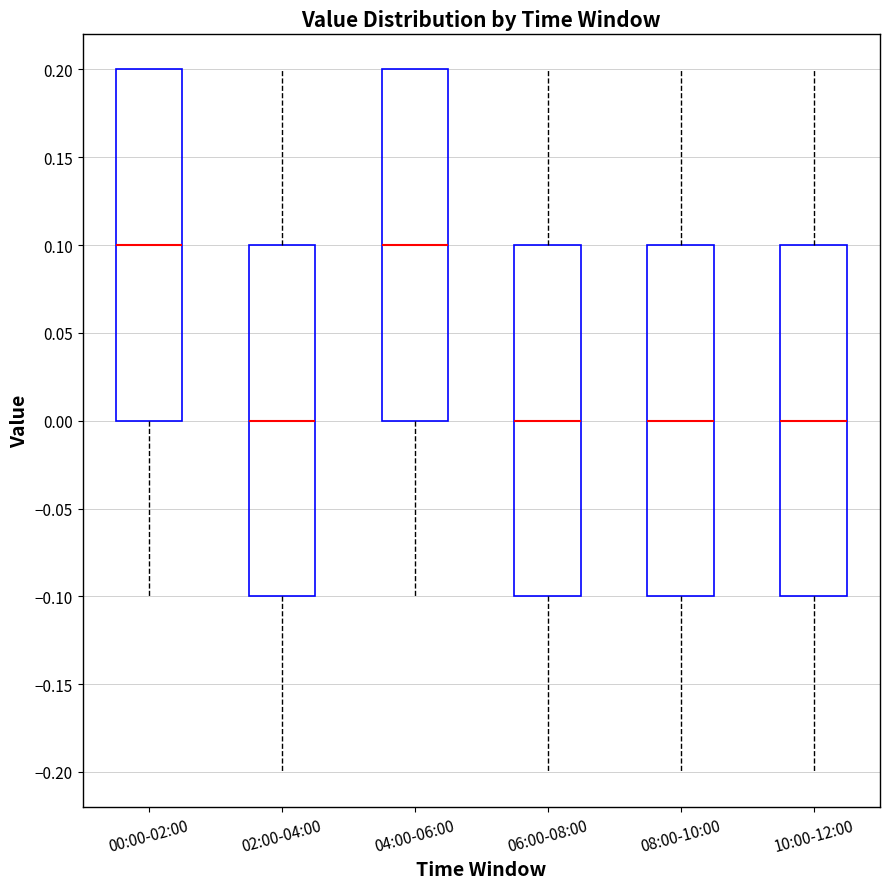

Reading left to right, transcribe this box plot: for each box, give where its median line is, the range the box spans, and where its two whiskers end, as read against the y-axis. The values are not printed on the chart, so give them approximately, as read against the axis.

00:00-02:00: median 0.1, box 0.0 to 0.2, whiskers -0.1 to 0.2
02:00-04:00: median 0.0, box -0.1 to 0.1, whiskers -0.2 to 0.2
04:00-06:00: median 0.1, box 0.0 to 0.2, whiskers -0.1 to 0.2
06:00-08:00: median 0.0, box -0.1 to 0.1, whiskers -0.2 to 0.2
08:00-10:00: median 0.0, box -0.1 to 0.1, whiskers -0.2 to 0.2
10:00-12:00: median 0.0, box -0.1 to 0.1, whiskers -0.2 to 0.2